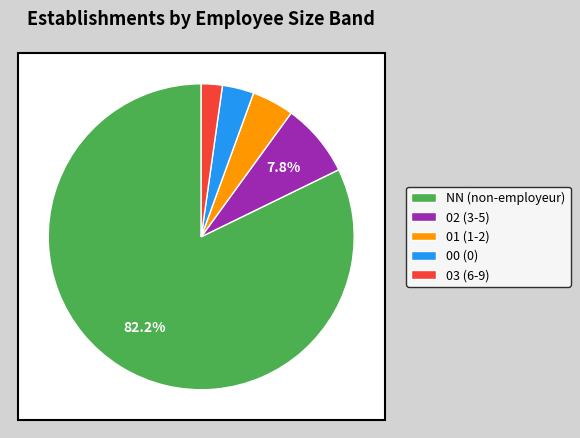

To the nearest percent, what percentage of the pie is 03?

2%